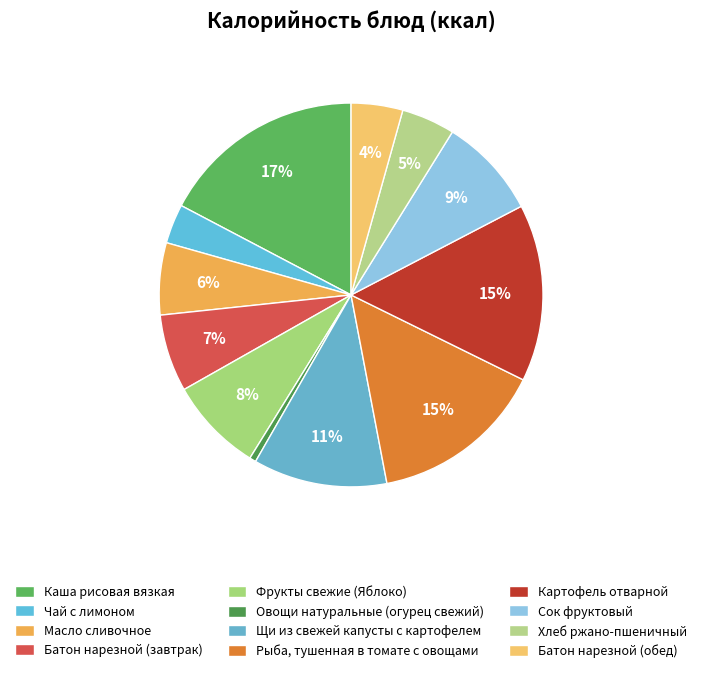

What is the change in value from Рыба, тушенная в томате с овощами to Хлеб ржано-пшеничный?

-123.1